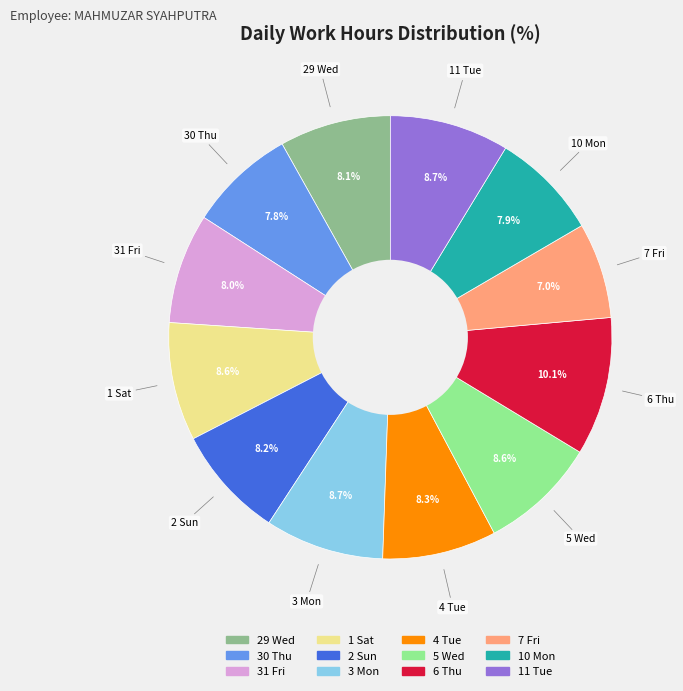

Combined, what portion of the pie is 30 Thu and 2 Sun?

16.0%